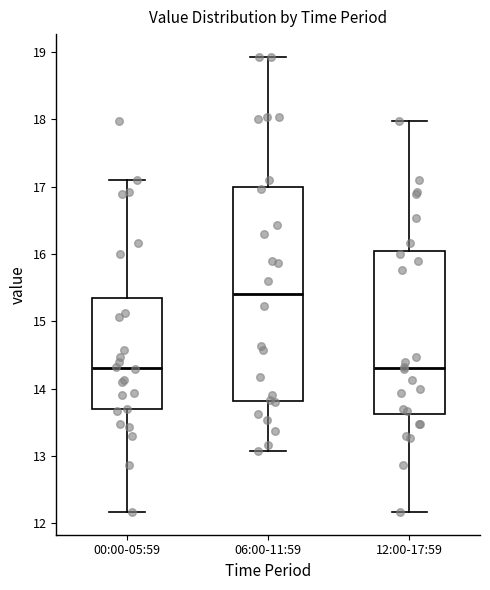

Reading left to right, read every box against the y-axis: the position of its median line, the range the box covers, and the ends of its whiskers. The values are not printed on the chart, so give them approximately, as read against the axis.

00:00-05:59: median 14.3, box 13.7 to 15.3, whiskers 12.2 to 17.1
06:00-11:59: median 15.4, box 13.8 to 17.0, whiskers 13.1 to 18.9
12:00-17:59: median 14.3, box 13.6 to 16.0, whiskers 12.2 to 18.0